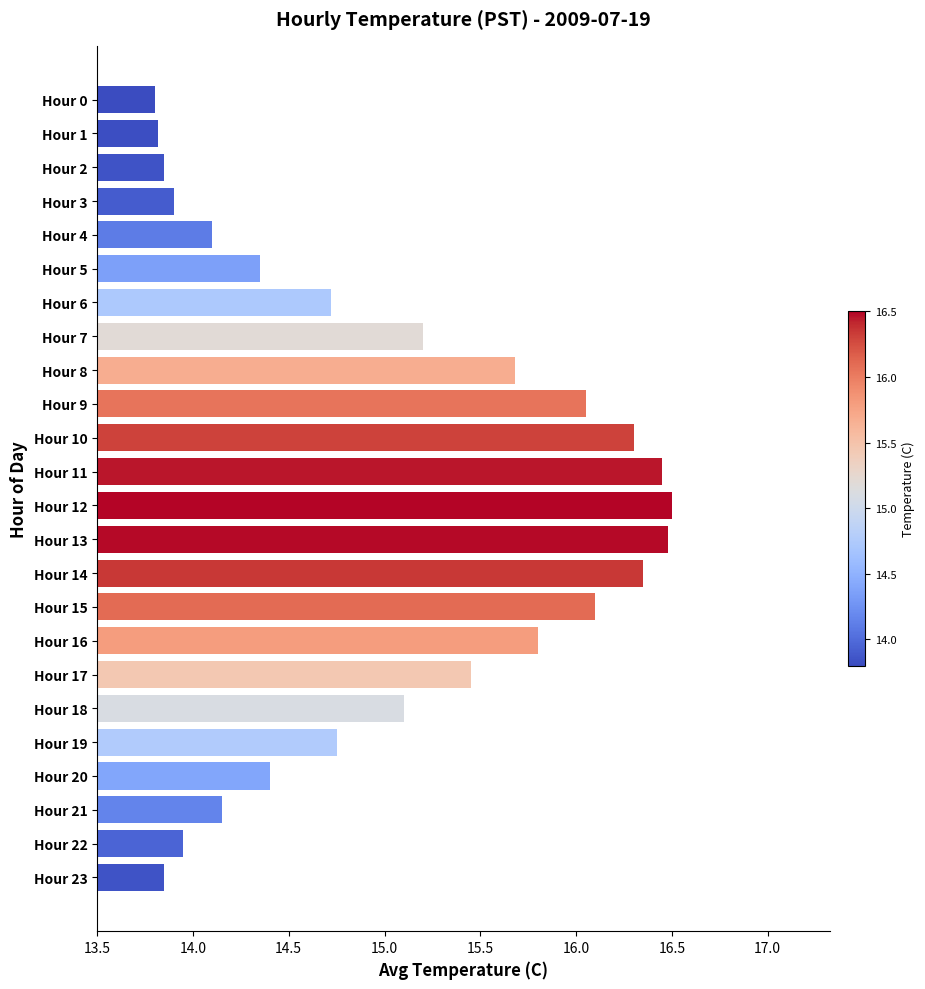

What is the value of the 5th bar from the top?

14.1